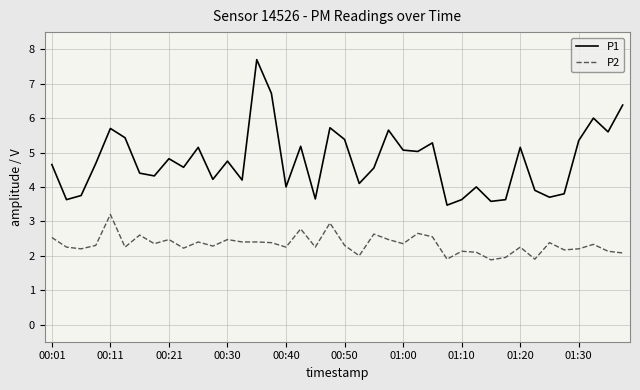

Which series has the largest range (max minus min)?

P1